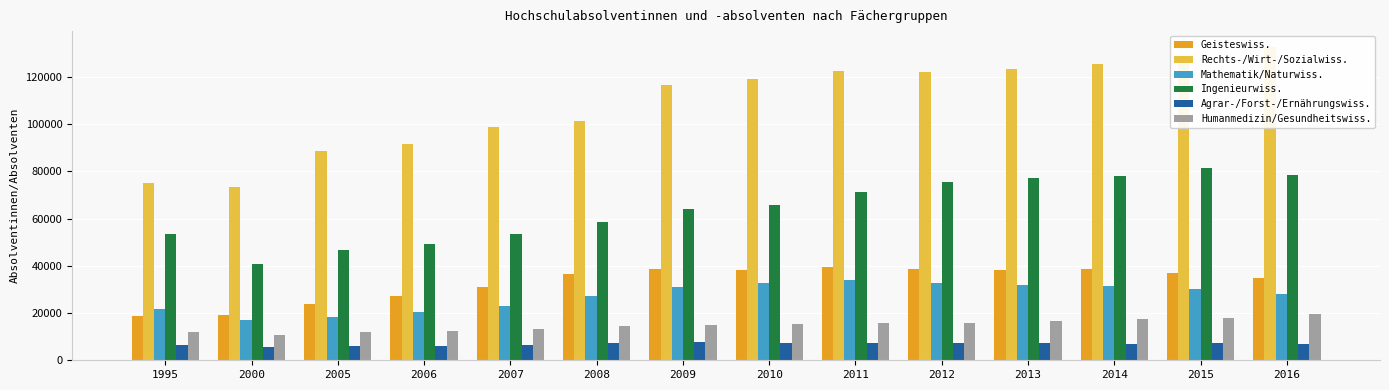

At which label does Humanmedizin/Gesundheitswiss. first exceed 15222?

2011